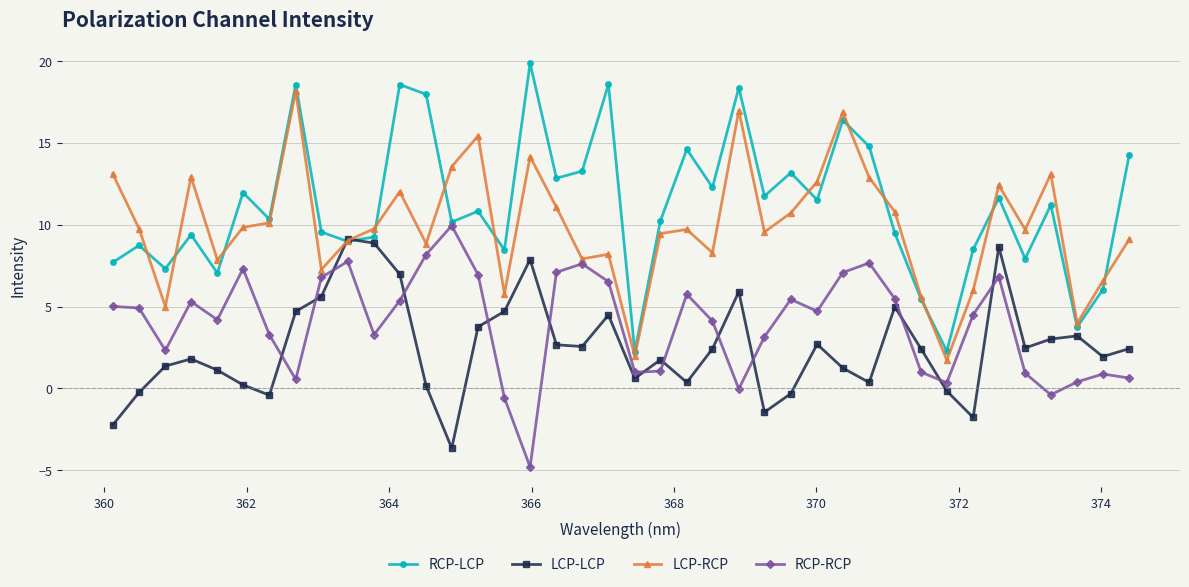

Which series ends up on top after the final intersection of LCP-RCP and LCP-LCP?

LCP-RCP